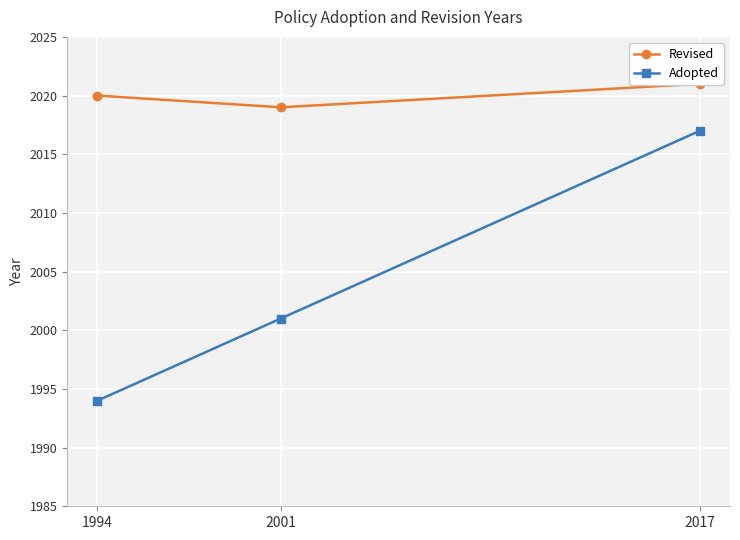

Where is Adopted nearest to the value 2005?

2001